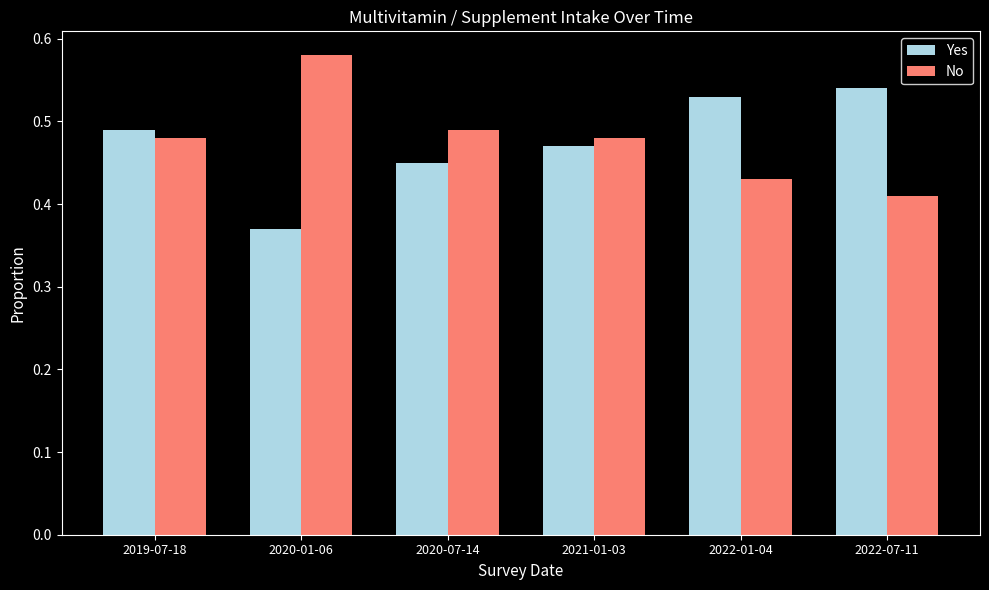

At which category does the chart reach its peak across all series?

2020-01-06